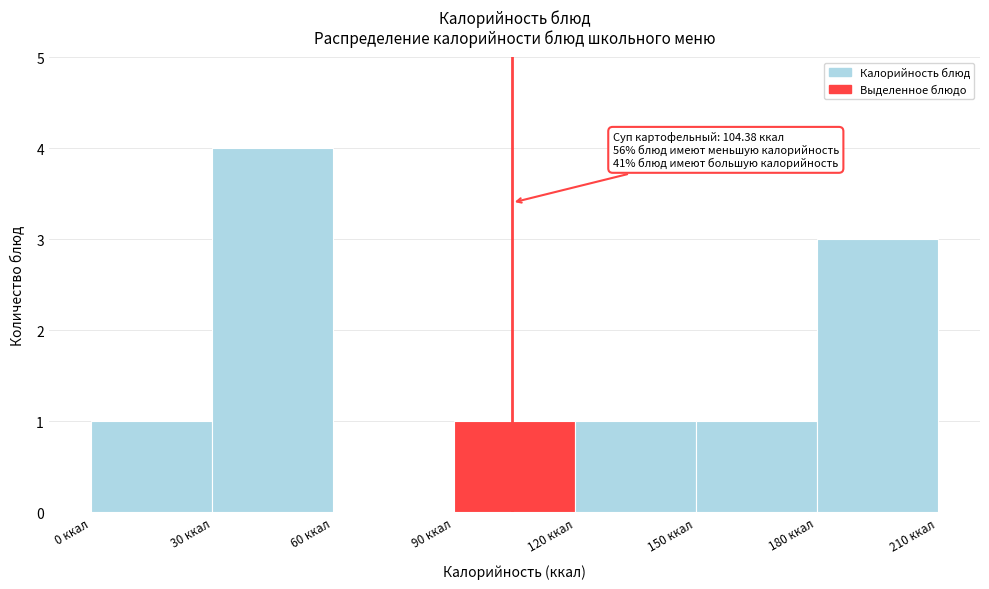

Over which range of the x-axis is the bar tallest?

30 to 60